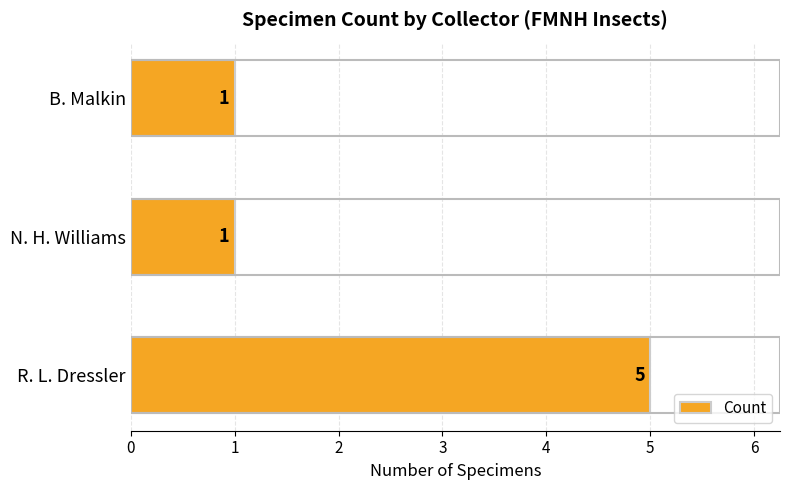

What is the sum of all values?

7